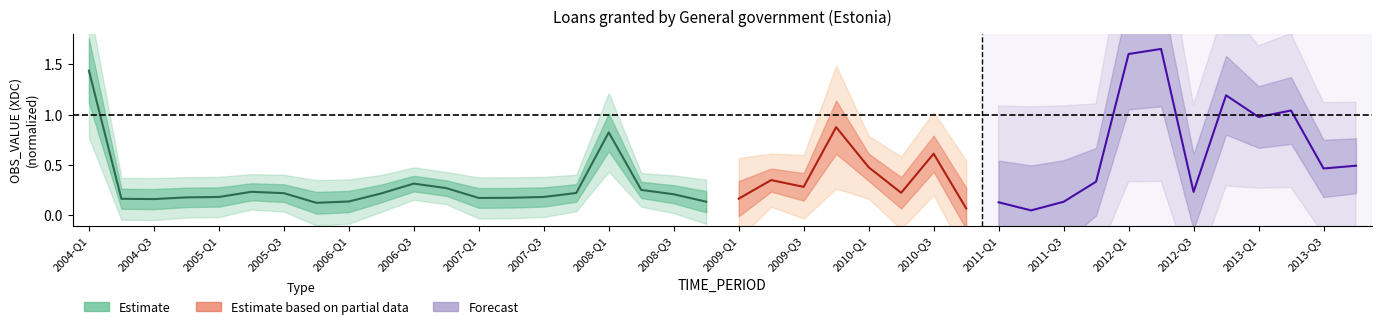

What is the change in value from 2007-Q3 to 2008-Q2?

+0.1